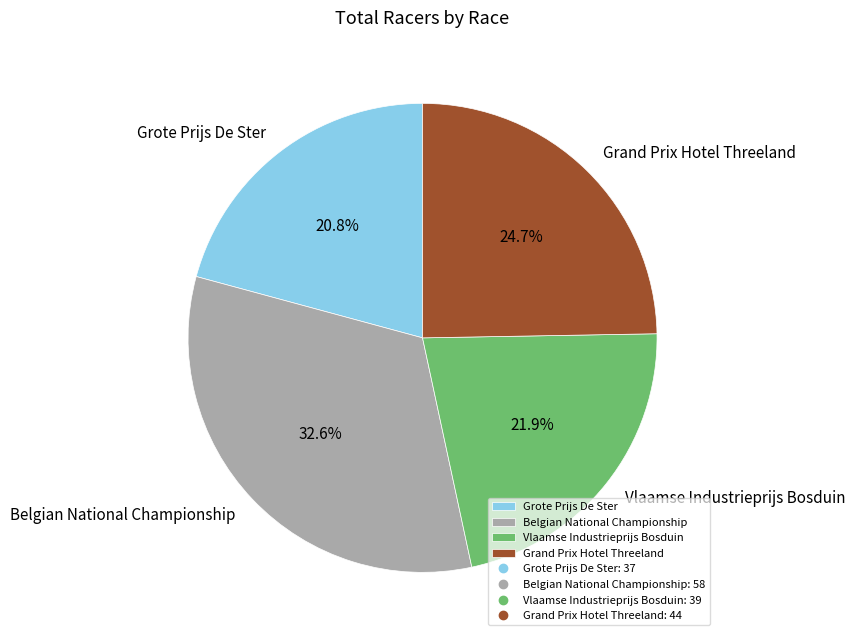

To the nearest percent, what is the difference between the largest and smallest slice percentages?

12%